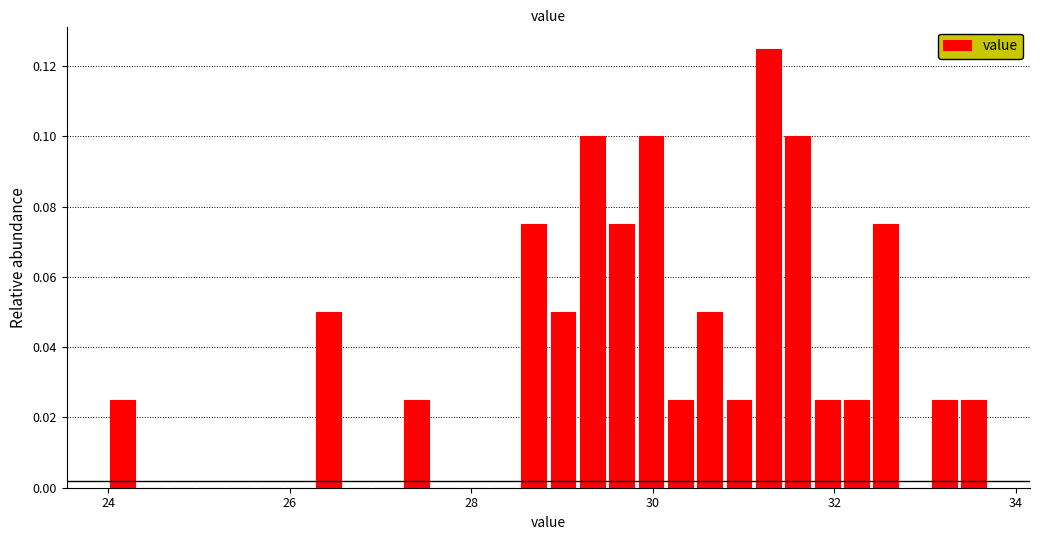

Around what value on the x-axis is the tallest bar? Give the approximate position of its centre, as read against the axis.

31.2